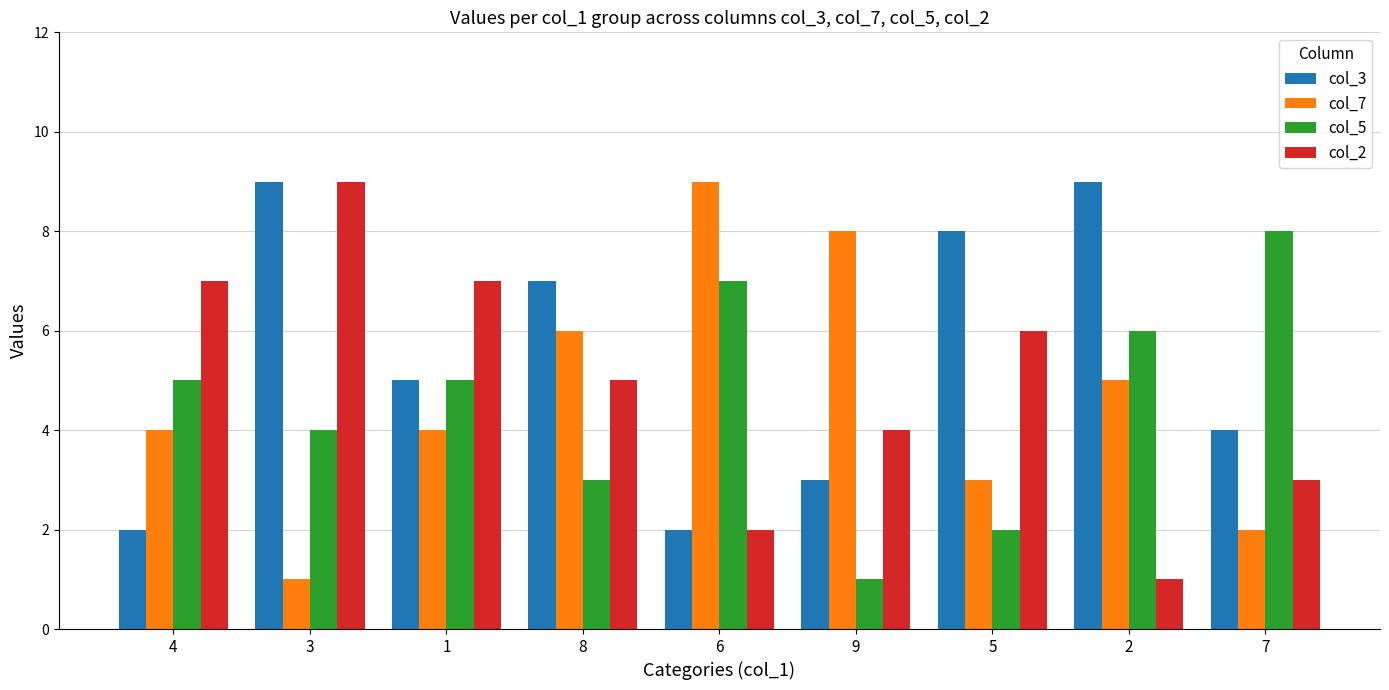

Which series changed the most between 3 and 9?

col_7